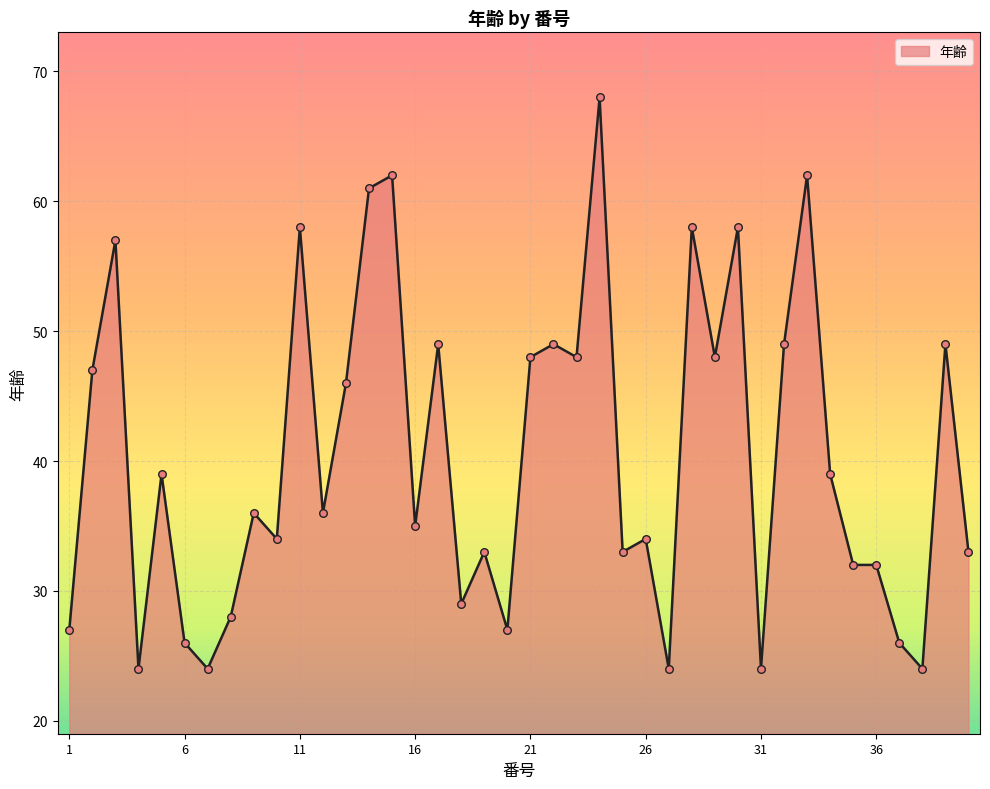

What is the smallest value displayed?

24